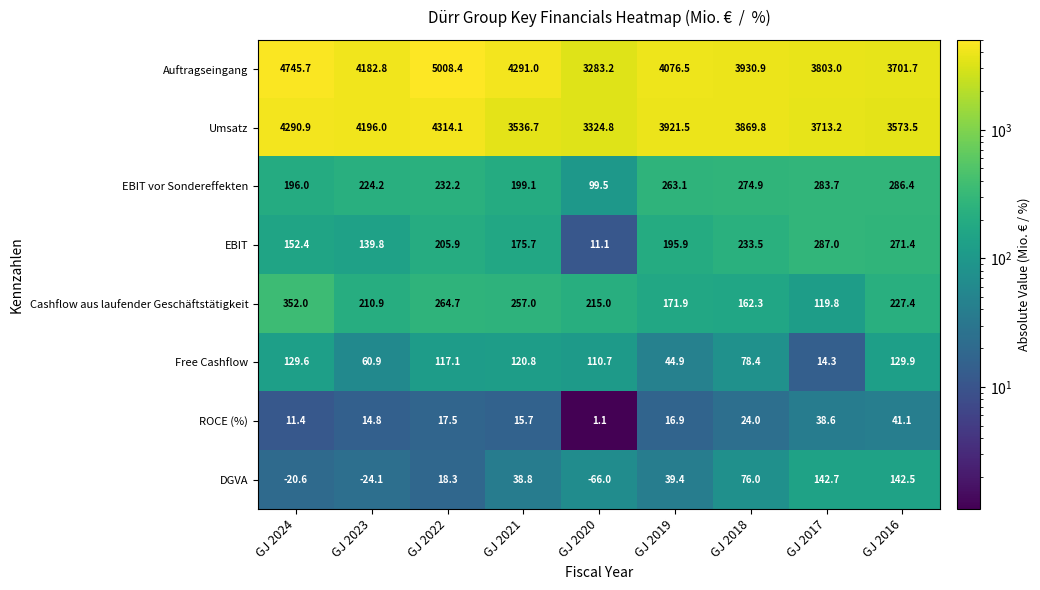

What is the total value across all series at GJ 2017?

8402.3